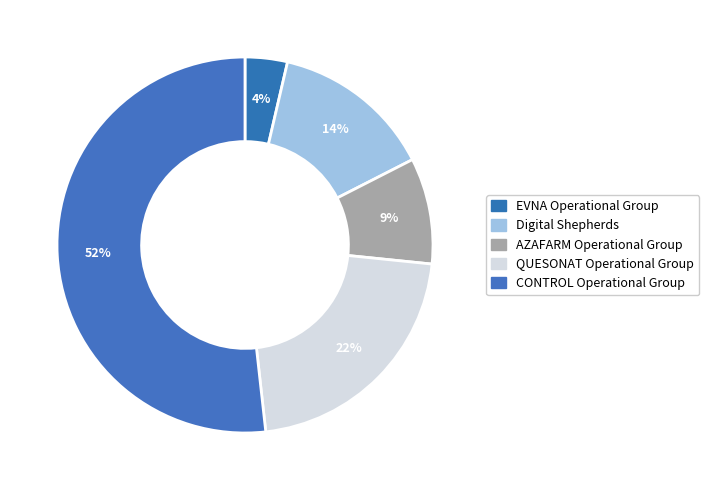

Which slice represents more than half of the pie?

CONTROL Operational Group